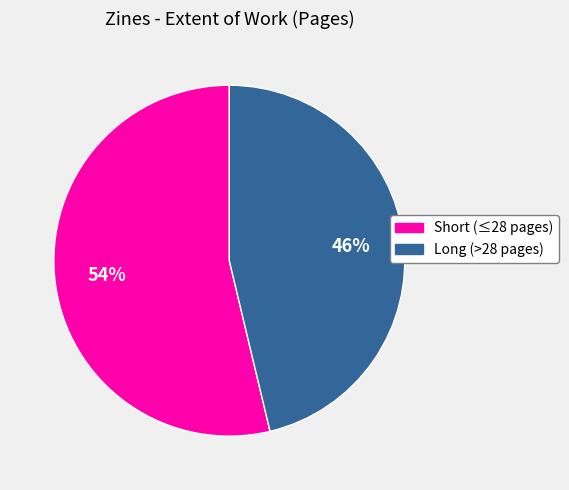

To the nearest percent, what portion does Long (>28 pages) represent?

46%